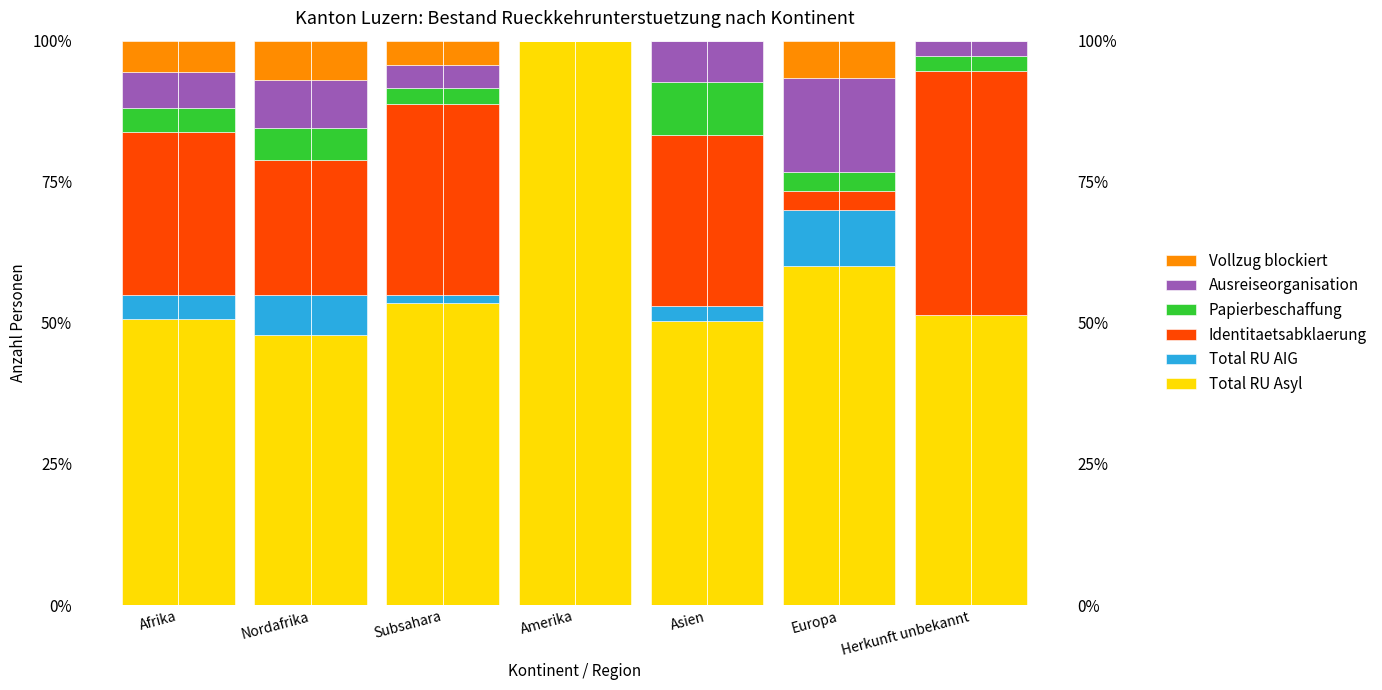

At how many categories does at least one series exceed 69?

1